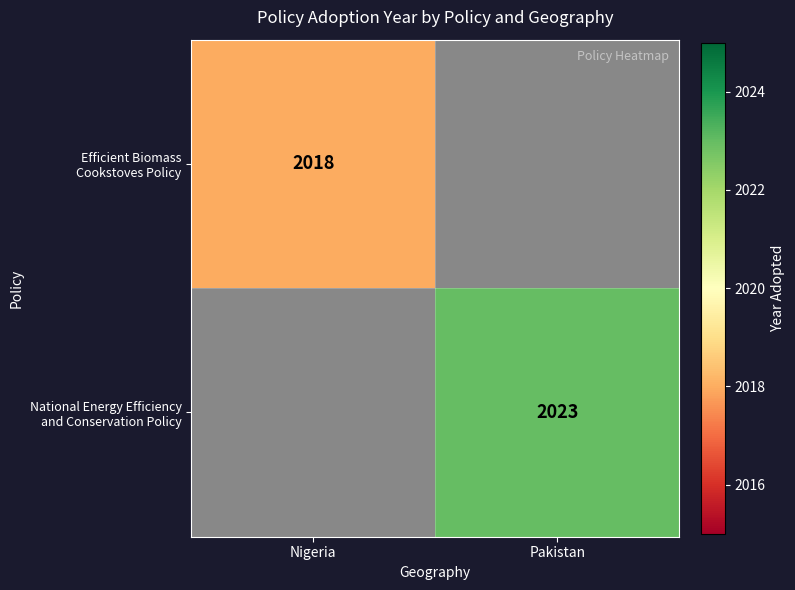

At which label does Efficient Biomass Cookstoves Policy reach its minimum?

Nigeria